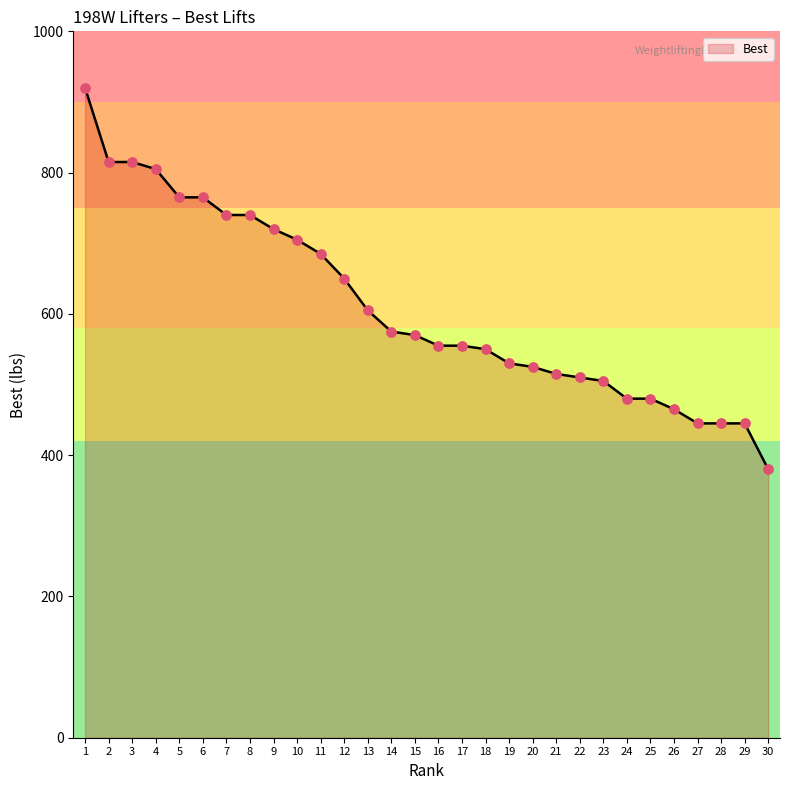

Approximately how many times larger is the value at 8 compared to 15?

1.3